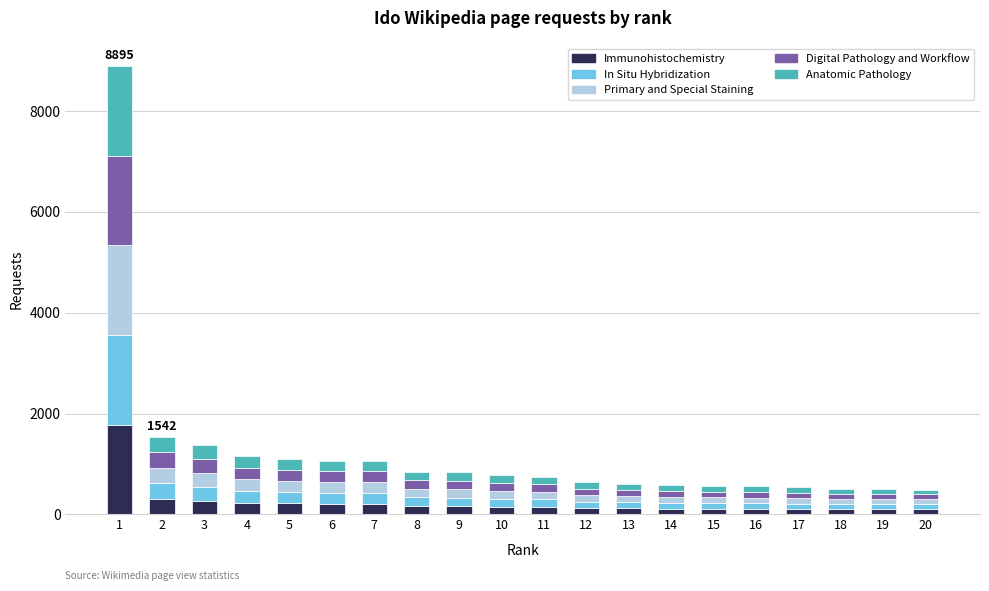

What is the difference between the maximum and minimum values in the Immunohistochemistry series?

1680